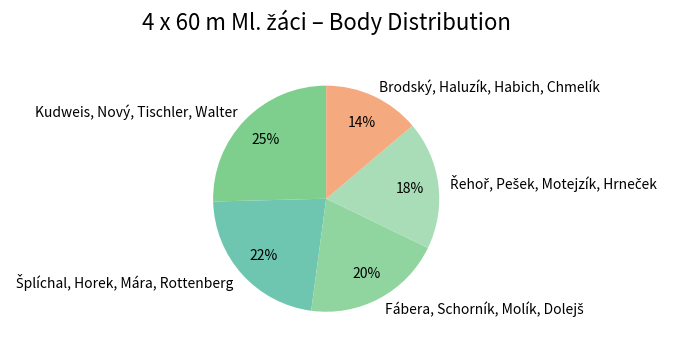

To the nearest percent, what portion does Brodský, Haluzík, Habich, Chmelík represent?

14%